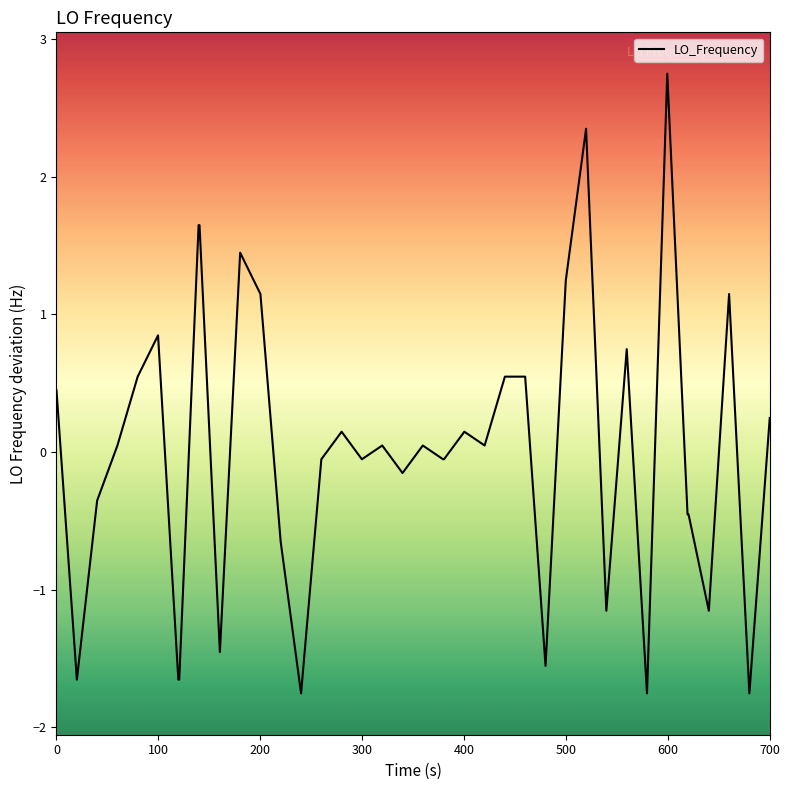

What is the maximum value shown in the chart?

2.7